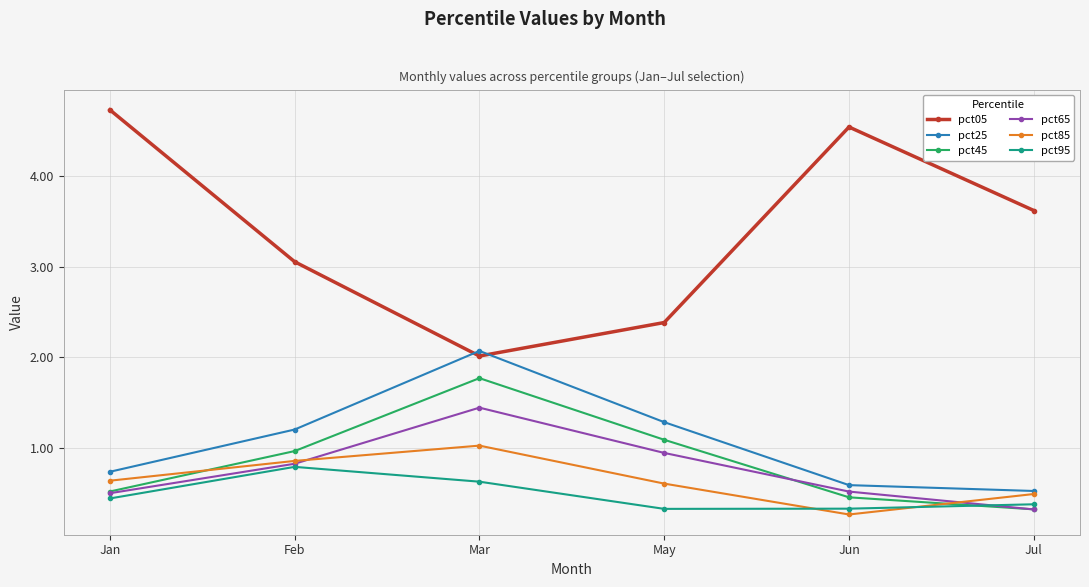

How many distinct data groups are displayed?

6